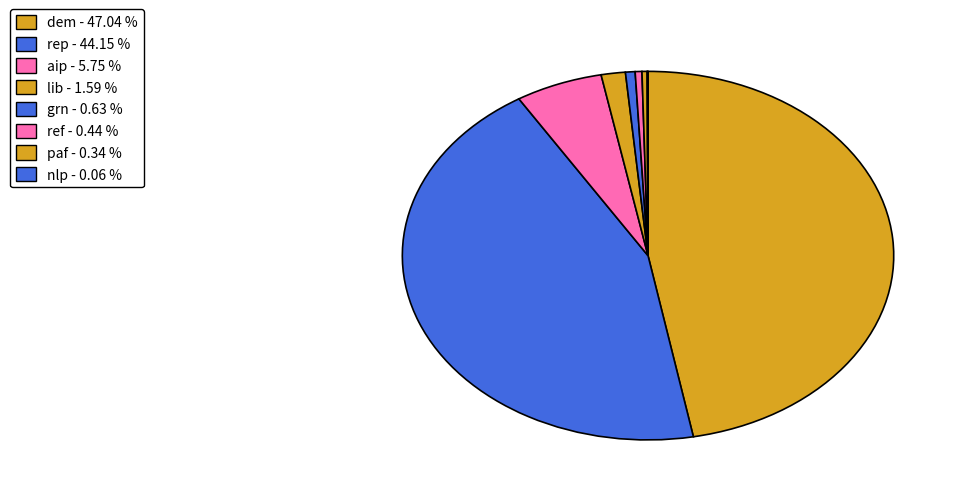

Which slice is the largest?

dem